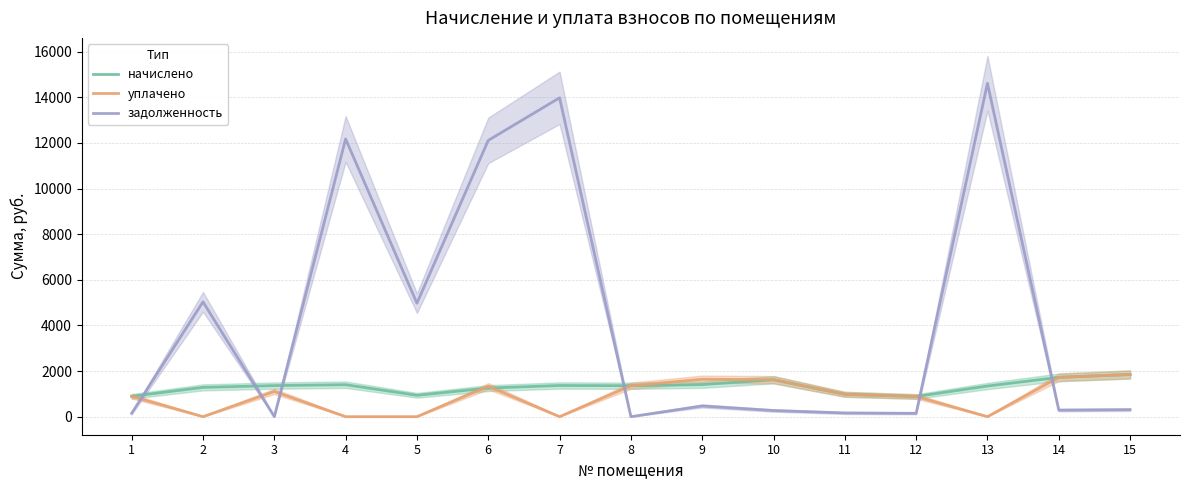

At which category is the sum across all series the highest?

13